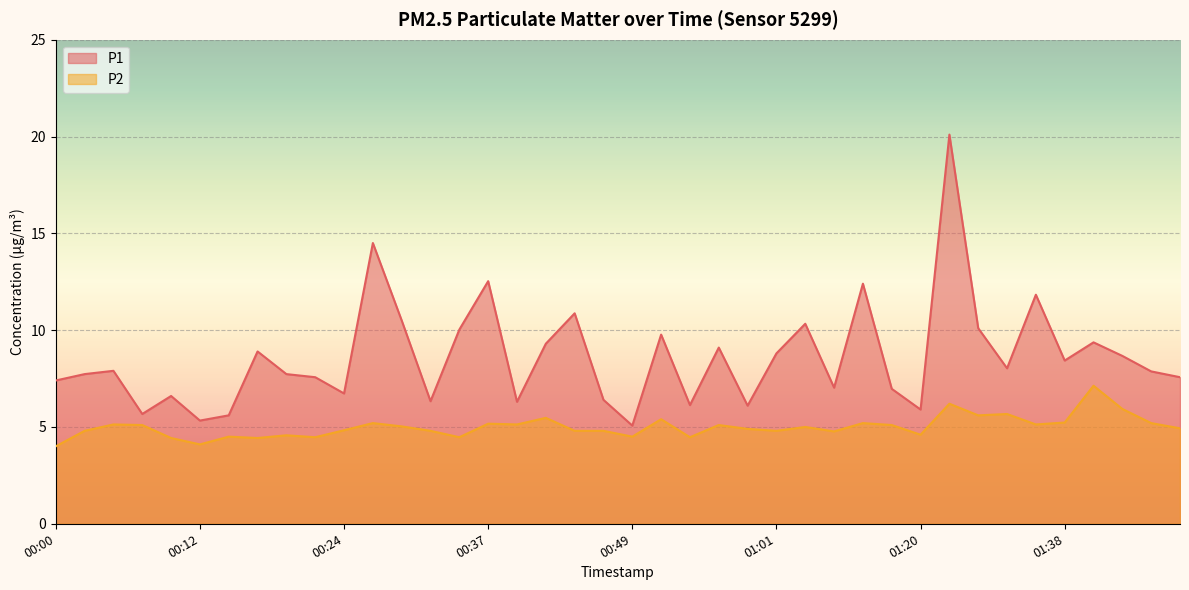

True or false: P2 and P1 cross at least once.

False